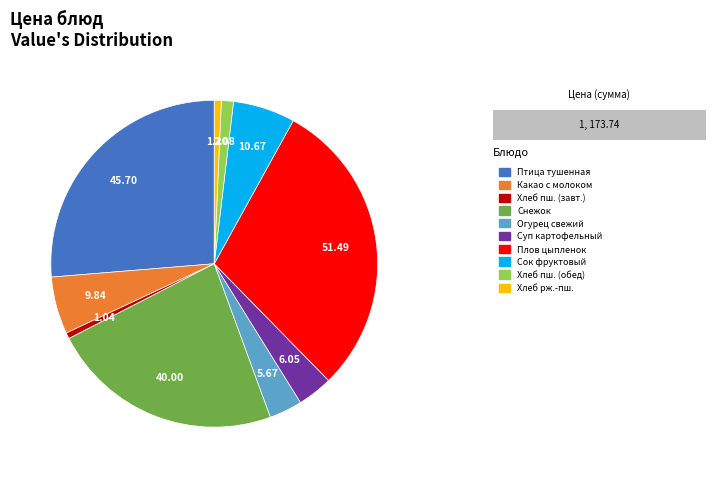

Is there a majority slice in this chart?

No